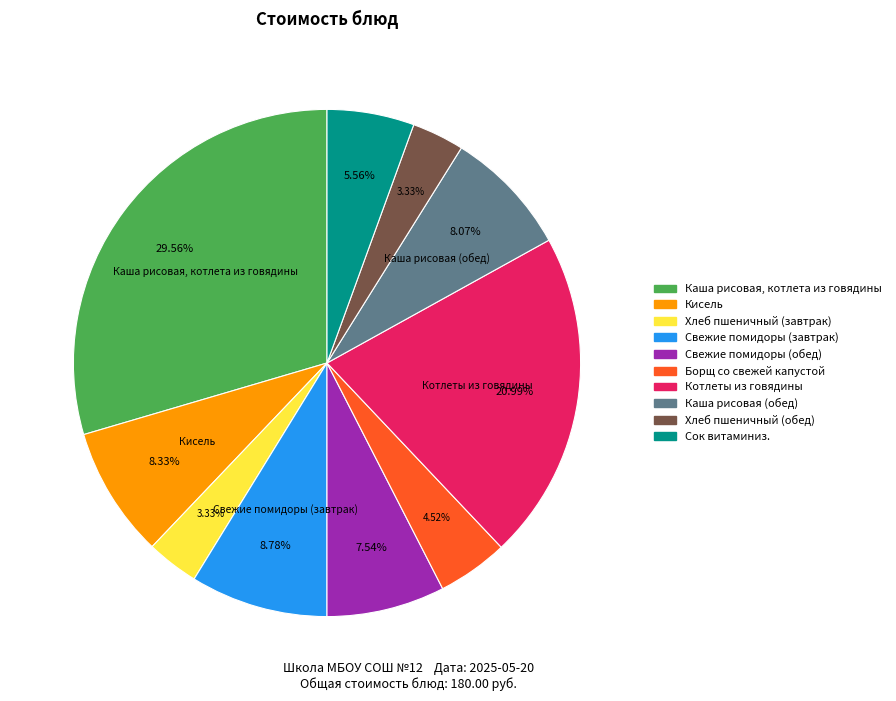

Does any single category account for the majority?

No